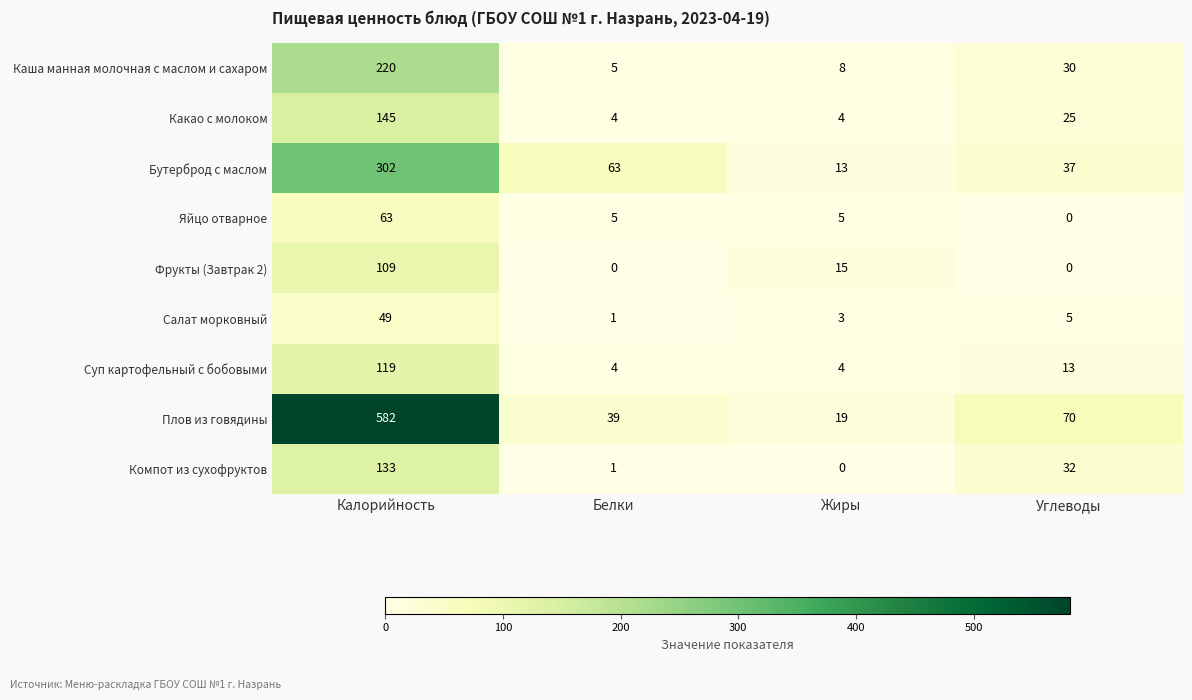

What is the difference between the highest and lowest values at Жиры?

19